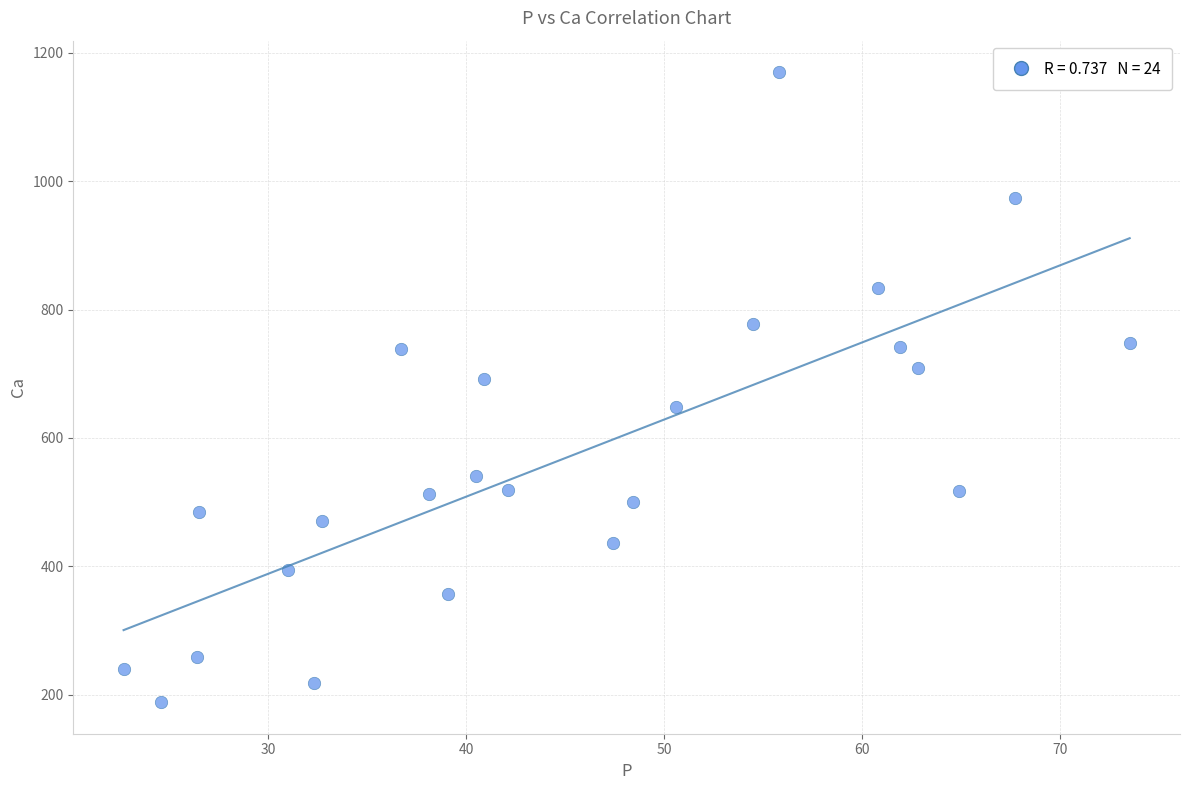

What is the range of X values (max minus min)?

50.8